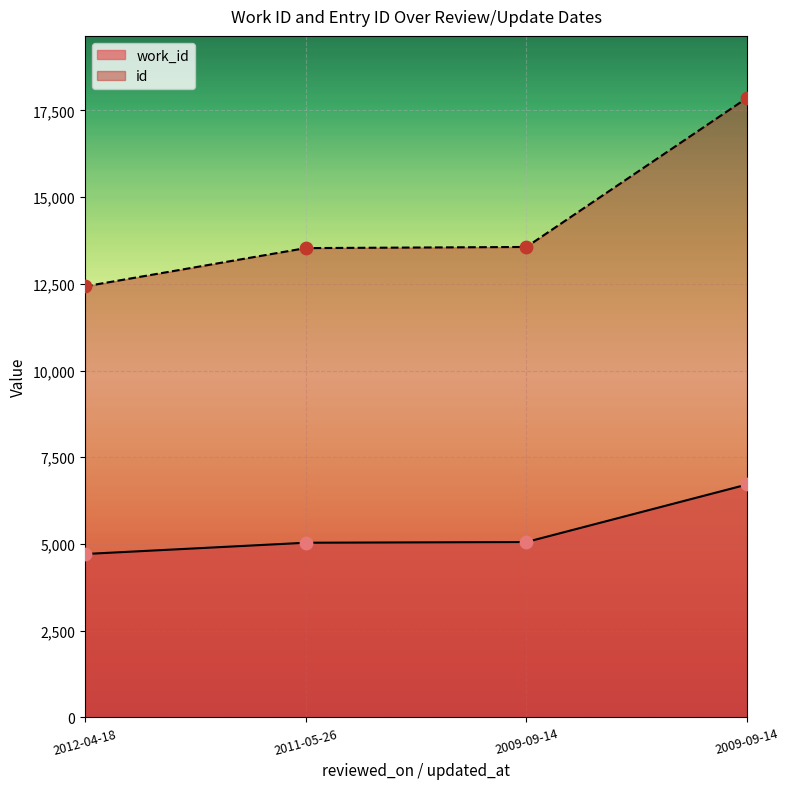

Which series has the largest Y range (max minus min)?

id